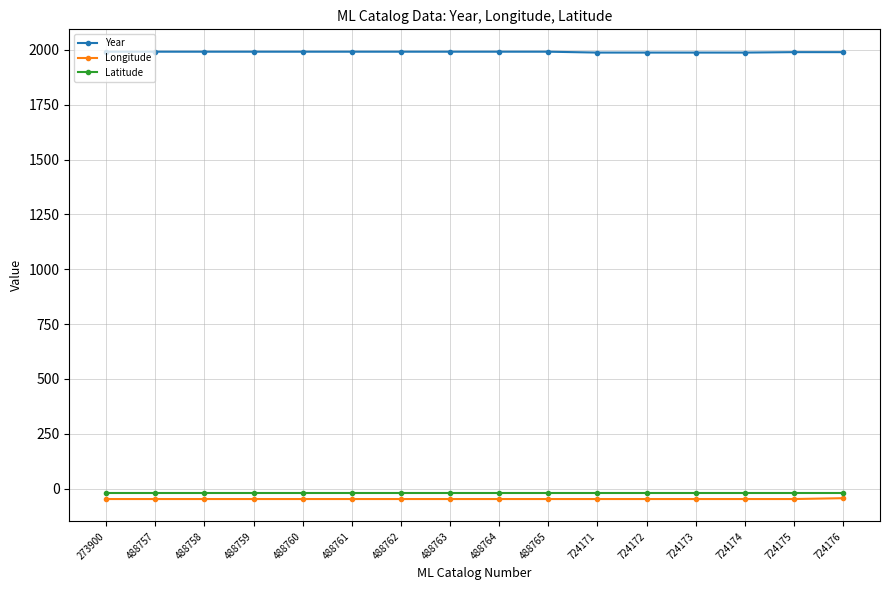

List the series in order of their peak value, lowest first.

Longitude, Latitude, Year